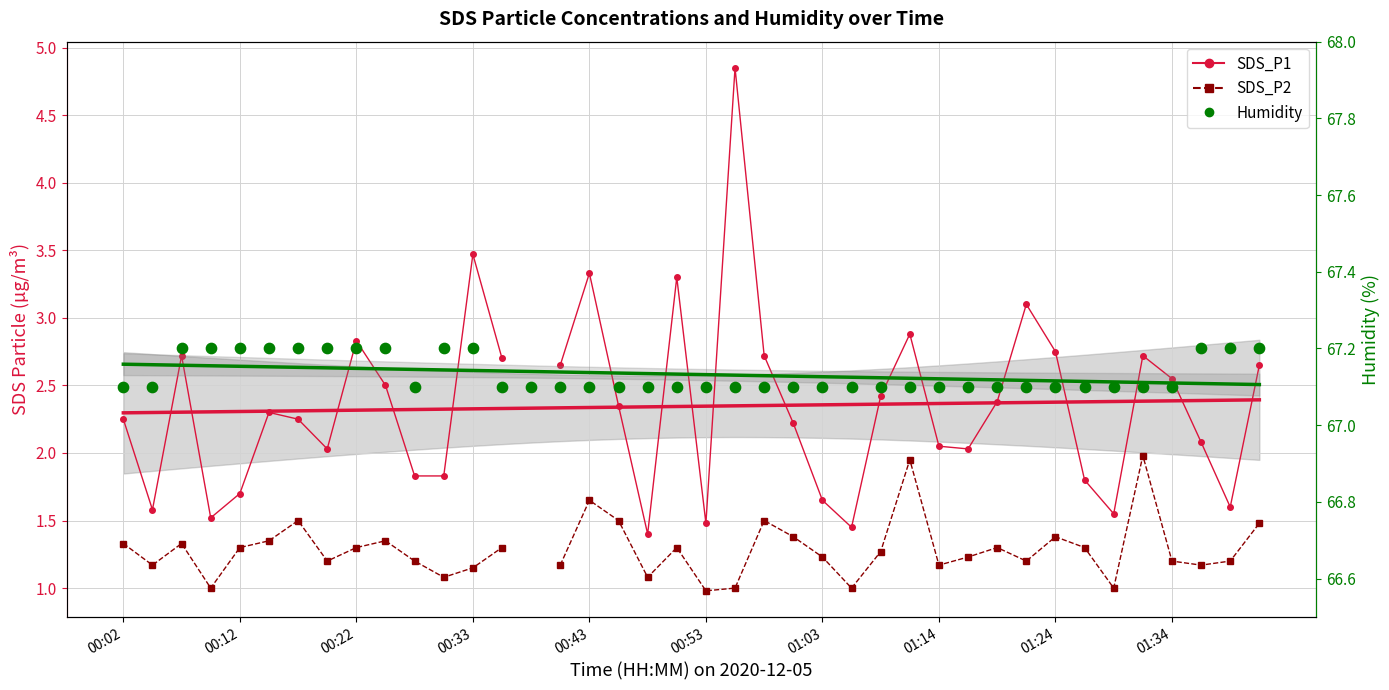

Which series reaches the maximum Y coordinate?

Humidity